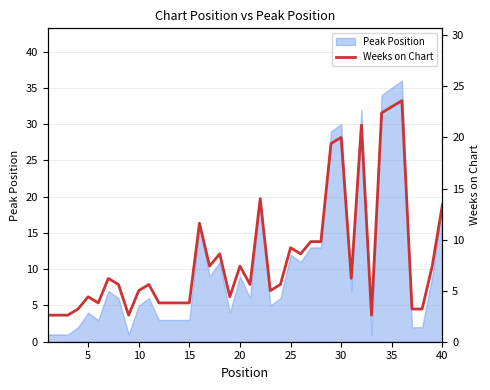

At which label is Peak Position closest to 18?

40